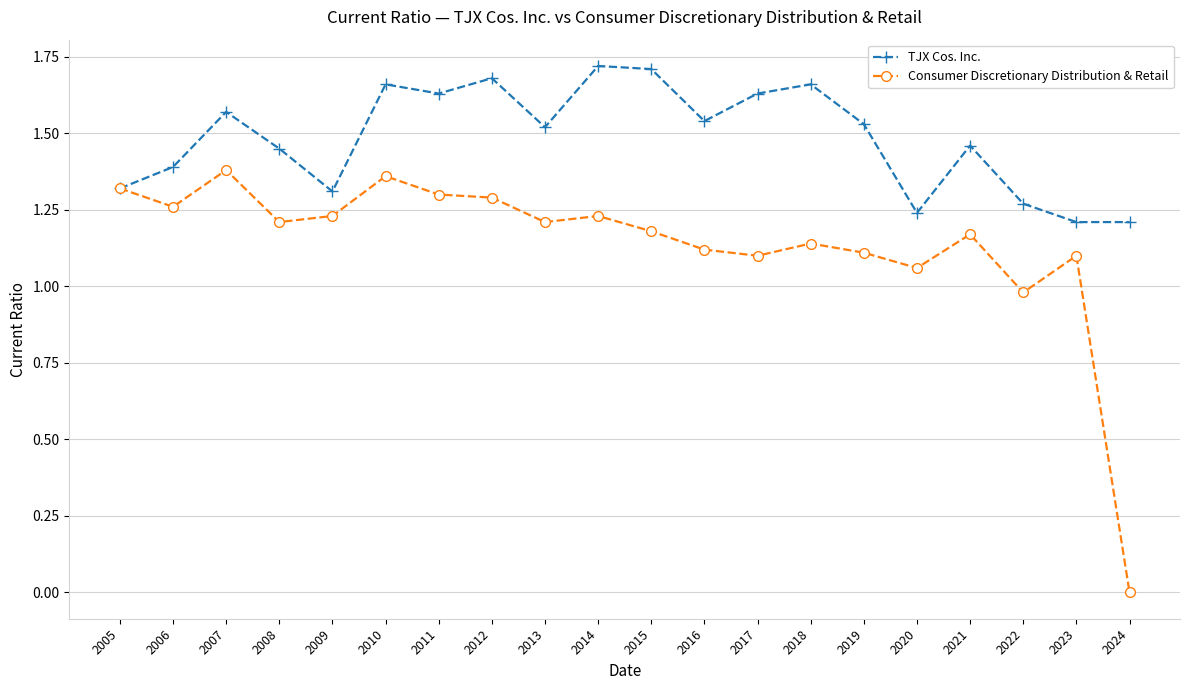

At which category does Consumer Discretionary Distribution & Retail reach its first local peak?

2007